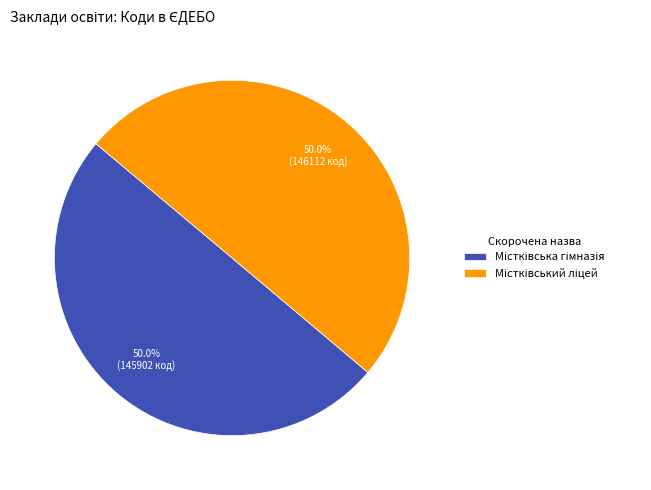

Approximately how many times larger is the value at Містківська гімназія compared to Містківський ліцей?

1.0